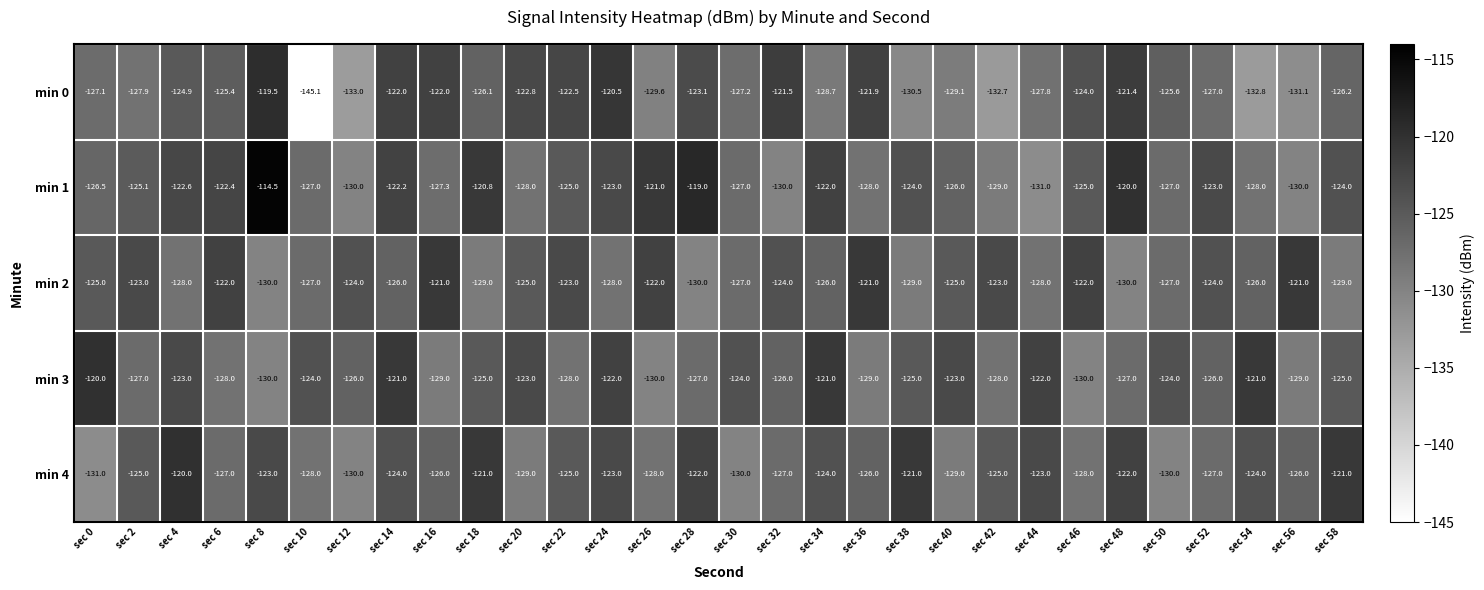

What is the approximate value of min 1 at sec 26?

-121.0